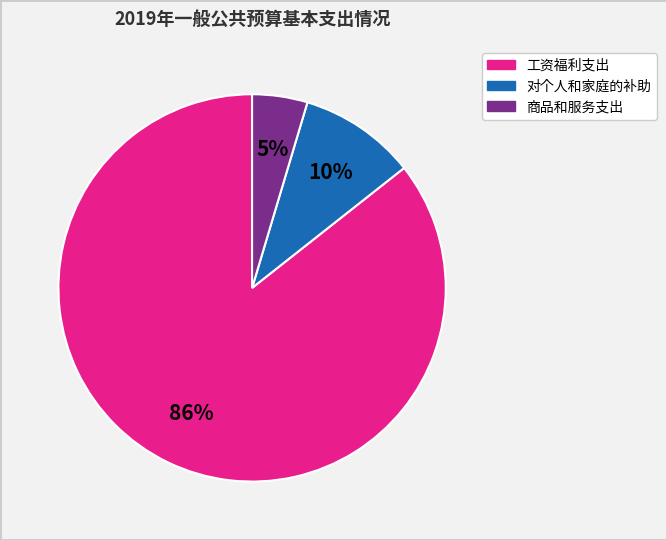

Which slice represents more than half of the pie?

工资福利支出